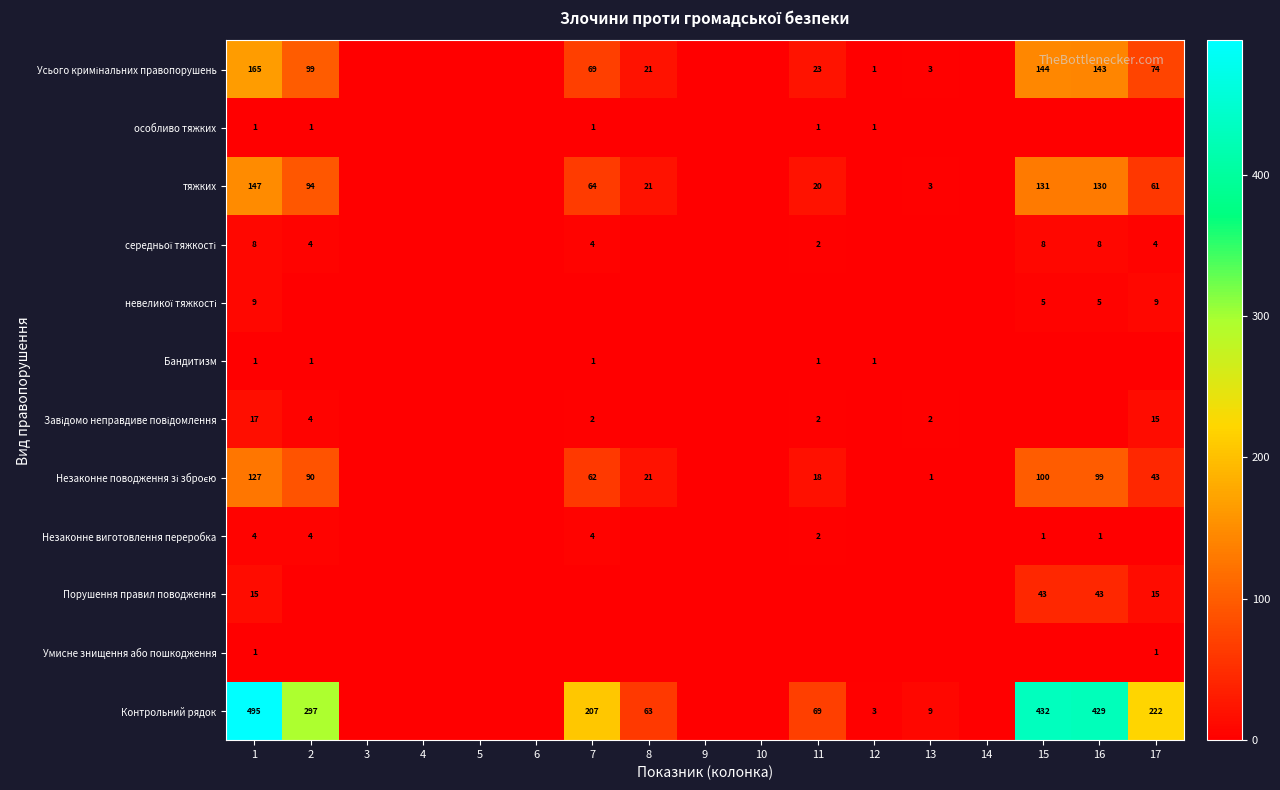

What is the spread (max minus min) of values at 16?

429